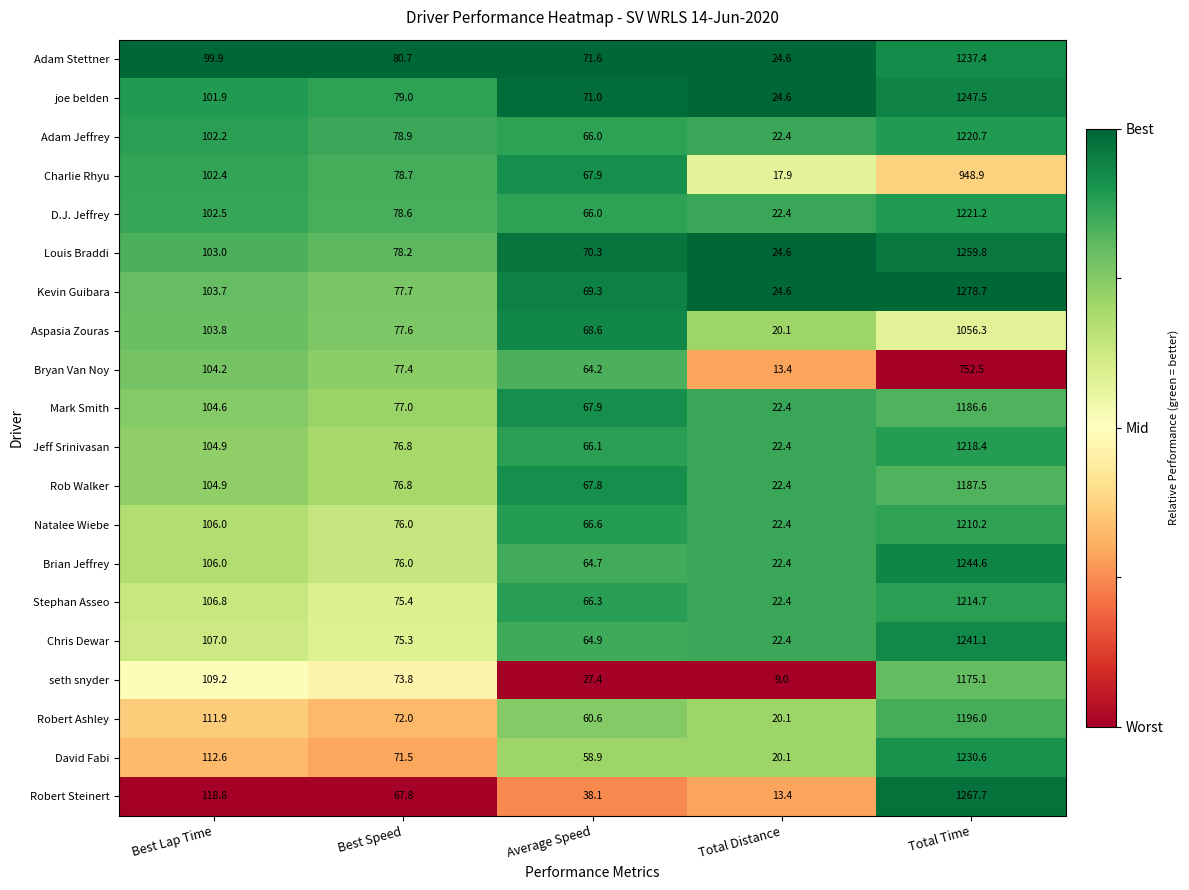

Which category has the highest value across all series?

Total Time